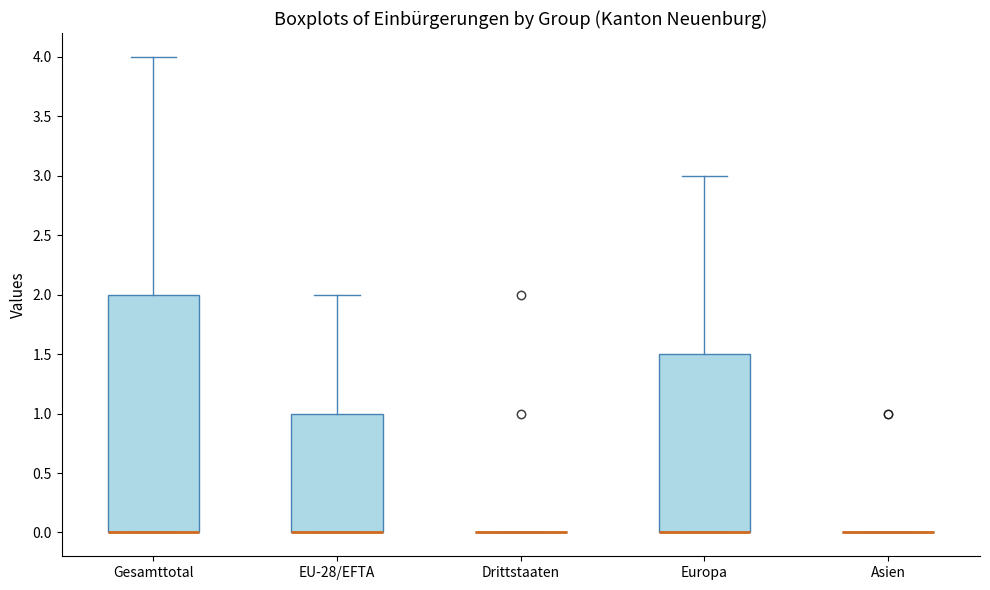

Reading left to right, transcribe this box plot: for each box, give where its median line is, the range the box spans, and where its two whiskers end, as read against the y-axis. The values are not printed on the chart, so give them approximately, as read against the axis.

Gesamttotal: median 0.0 (drawn on the box's lower edge), box 0.0 to 2.0, whiskers 0.0 to 4.0
EU-28/EFTA: median 0.0 (drawn on the box's lower edge), box 0.0 to 1.0, whiskers 0.0 to 2.0
Drittstaaten: box collapsed to a line at 0.0, whiskers 0.0 to 0.0
Europa: median 0.0 (drawn on the box's lower edge), box 0.0 to 1.5, whiskers 0.0 to 3.0
Asien: box collapsed to a line at 0.0, whiskers 0.0 to 0.0